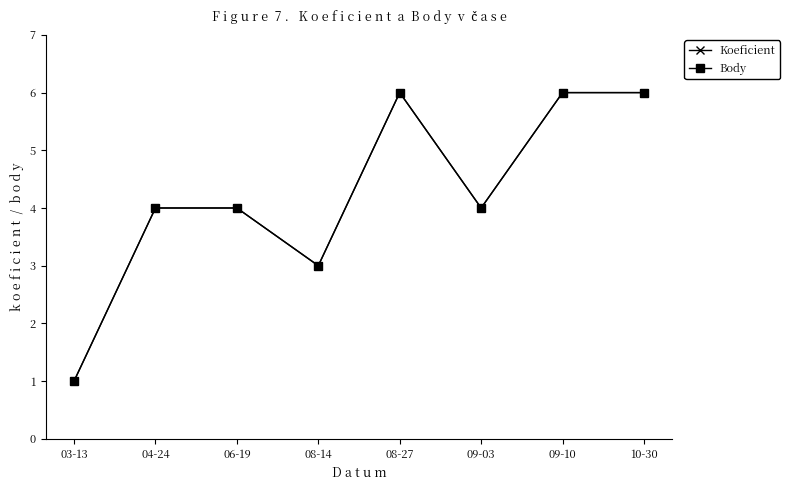

Is this an area chart (filled region under the line)?

No